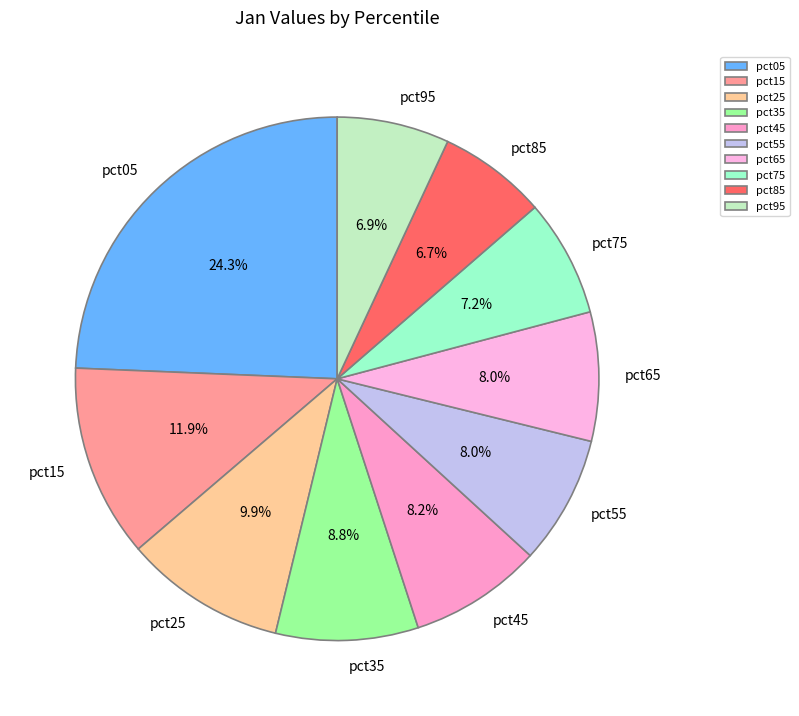

Which slice is the largest?

pct05